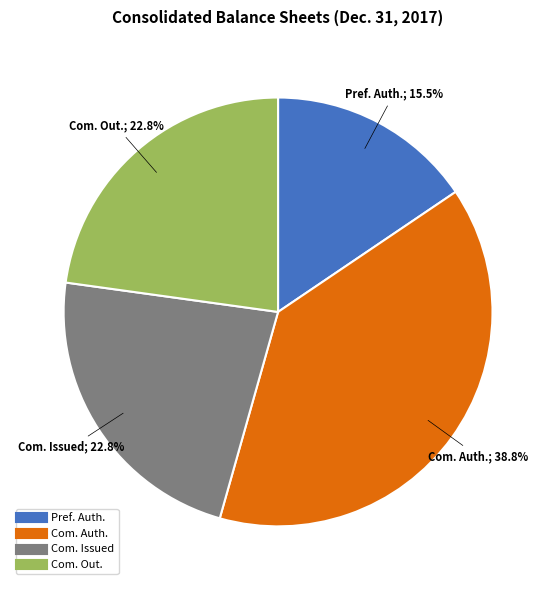

Does any single category account for the majority?

No